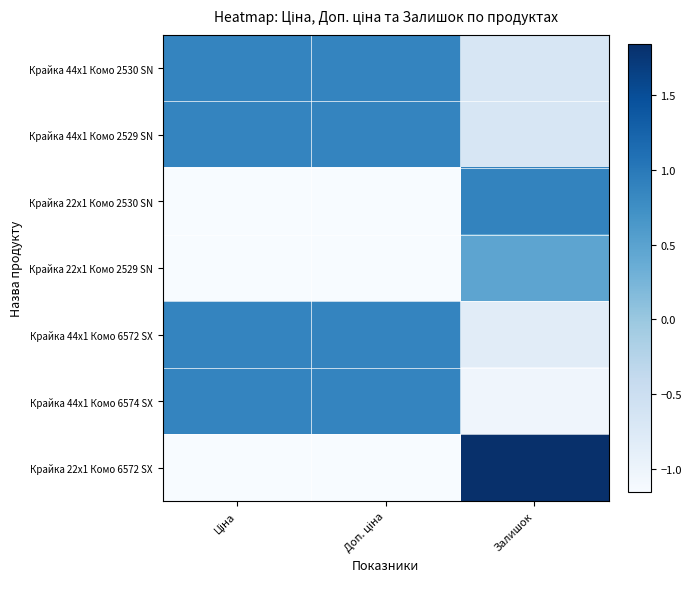

Reading left to right, list all the values displayed in this chart.

Крайка 44x1 Комо 2530 SN: Ціна=0.9	Доп. ціна=0.9	Залишок=-0.7
Крайка 44x1 Комо 2529 SN: Ціна=0.9	Доп. ціна=0.9	Залишок=-0.7
Крайка 22x1 Комо 2530 SN: Ціна=-1.2	Доп. ціна=-1.2	Залишок=0.9
Крайка 22x1 Комо 2529 SN: Ціна=-1.2	Доп. ціна=-1.2	Залишок=0.5
Крайка 44x1 Комо 6572 SX: Ціна=0.9	Доп. ціна=0.9	Залишок=-0.8
Крайка 44x1 Комо 6574 SX: Ціна=0.9	Доп. ціна=0.9	Залишок=-1.0
Крайка 22x1 Комо 6572 SX: Ціна=-1.2	Доп. ціна=-1.2	Залишок=1.8